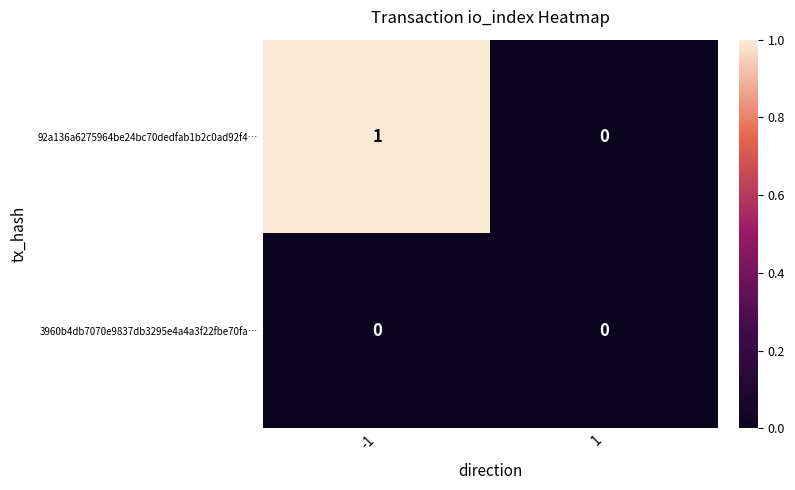

At how many categories does at least one series exceed 0?

1